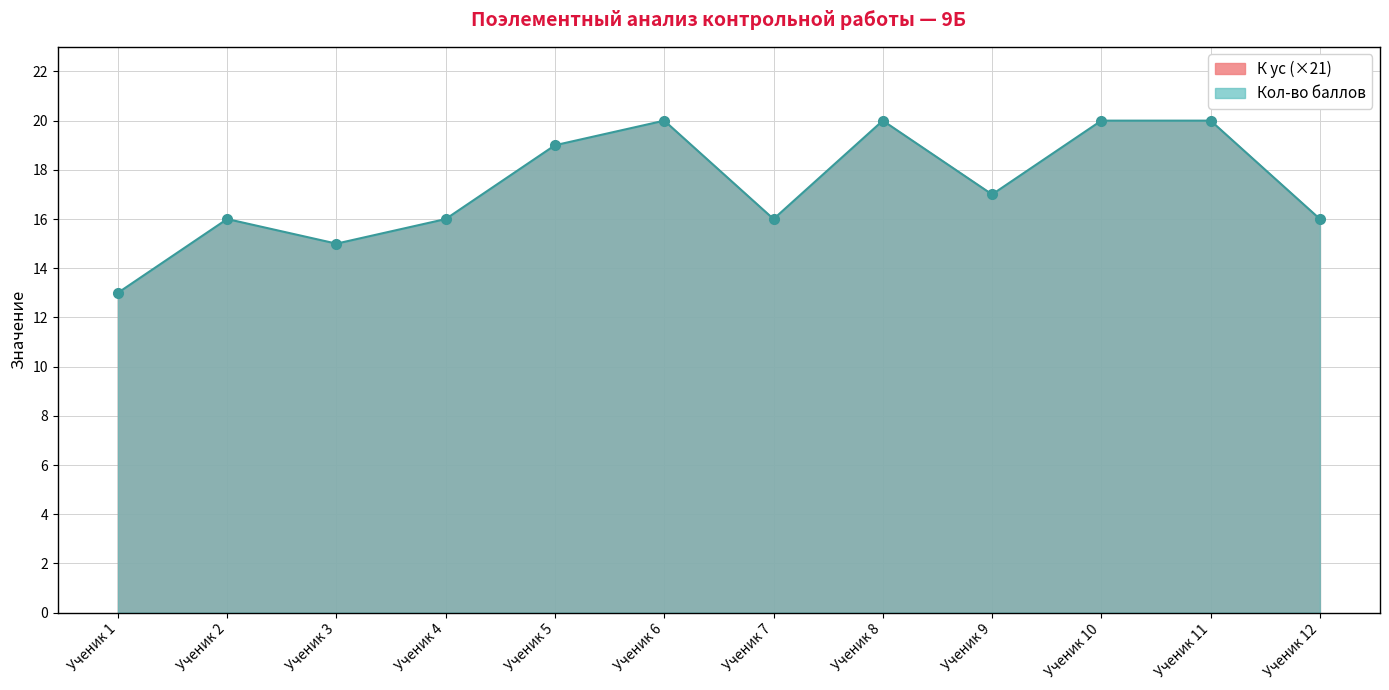

What is the difference between the second highest and second lowest values in the К ус series?

5.0